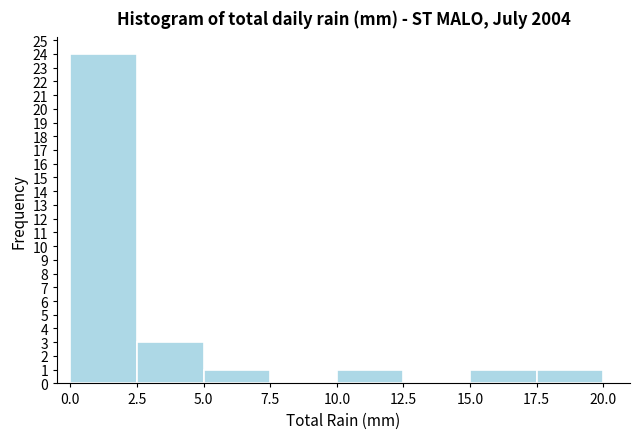

Reading left to right, list every bar in this chart as the range it spans on the x-axis followed by its height. The values are not printed on the chart, so give them approximately, as read against the axis.

0.0 to 2.5: 24
2.5 to 5.0: 3
5.0 to 7.5: 1
7.5 to 10.0: 0
10.0 to 12.5: 1
12.5 to 15.0: 0
15.0 to 17.5: 1
17.5 to 20.0: 1